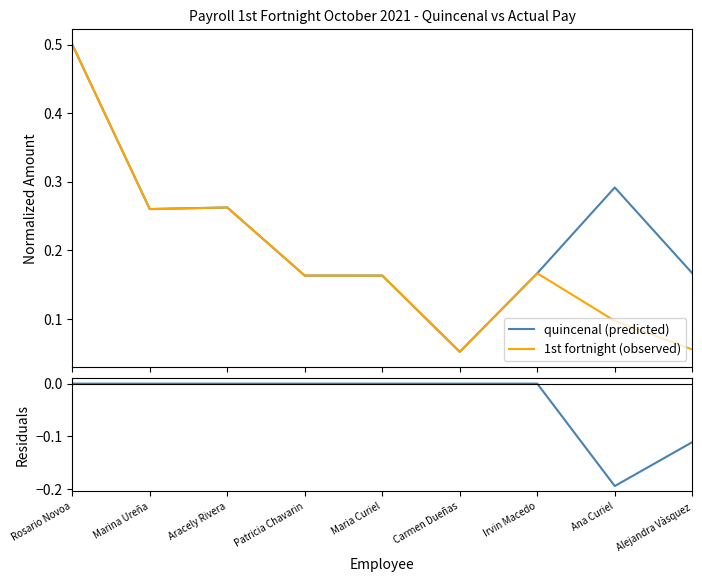

True or false: quincenal (predicted) and 1st fortnight (observed) cross at least once.

False